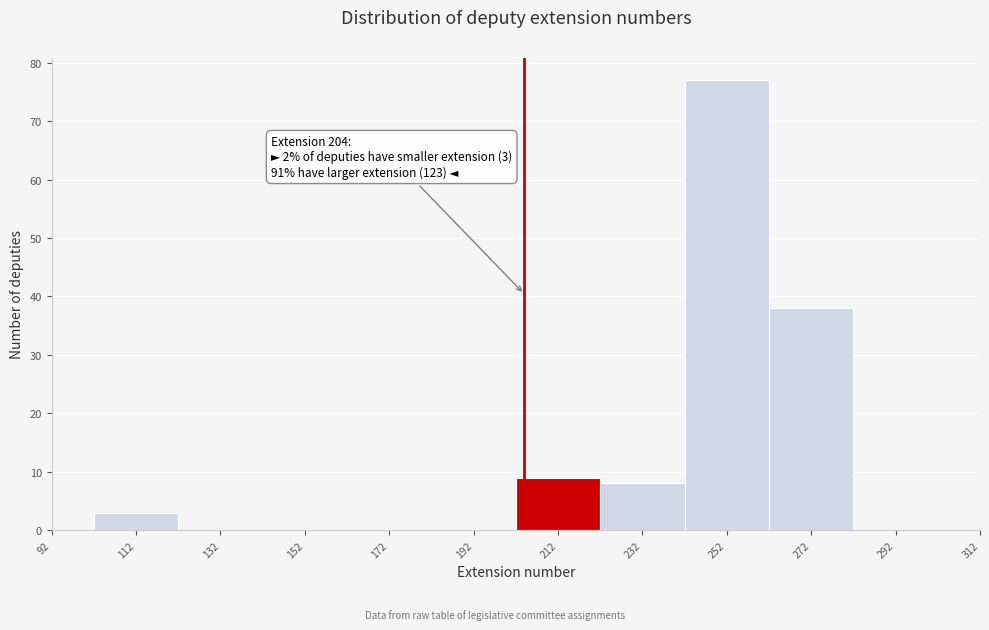

Over which range of the x-axis is the bar tallest?

242 to 262